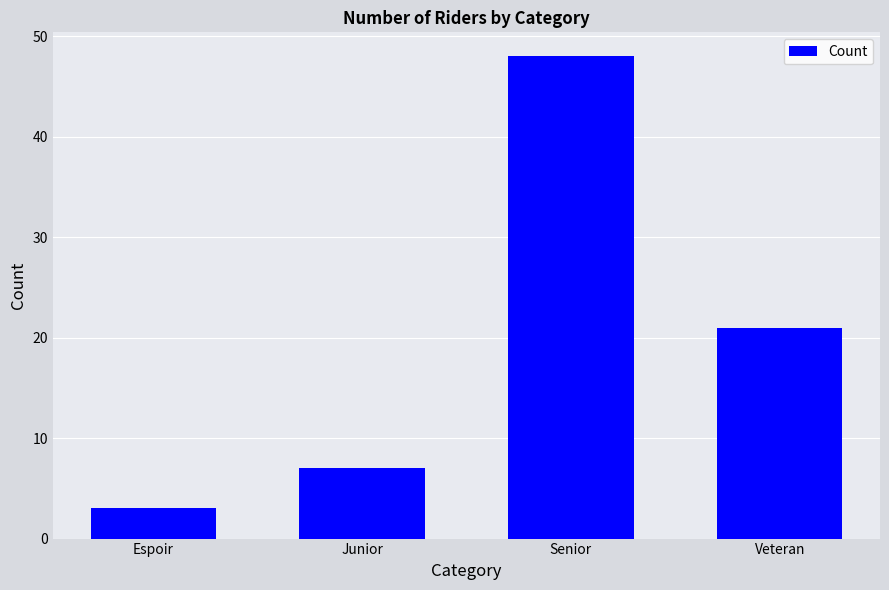

What is the label of the 2nd bar from the right?

Senior